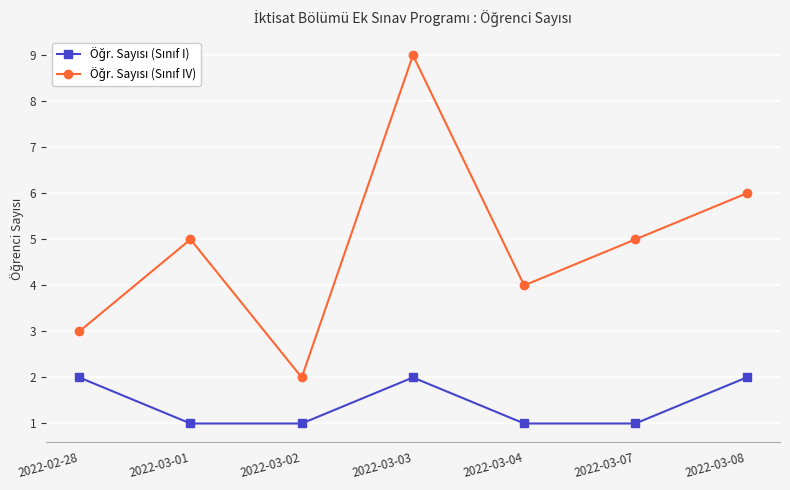

What is the label of the 6th point from the left?

2022-03-07